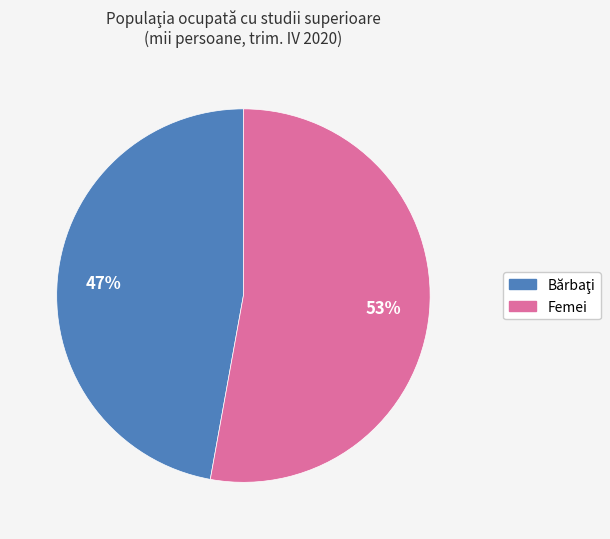

Which category has the biggest portion of the pie?

Femei